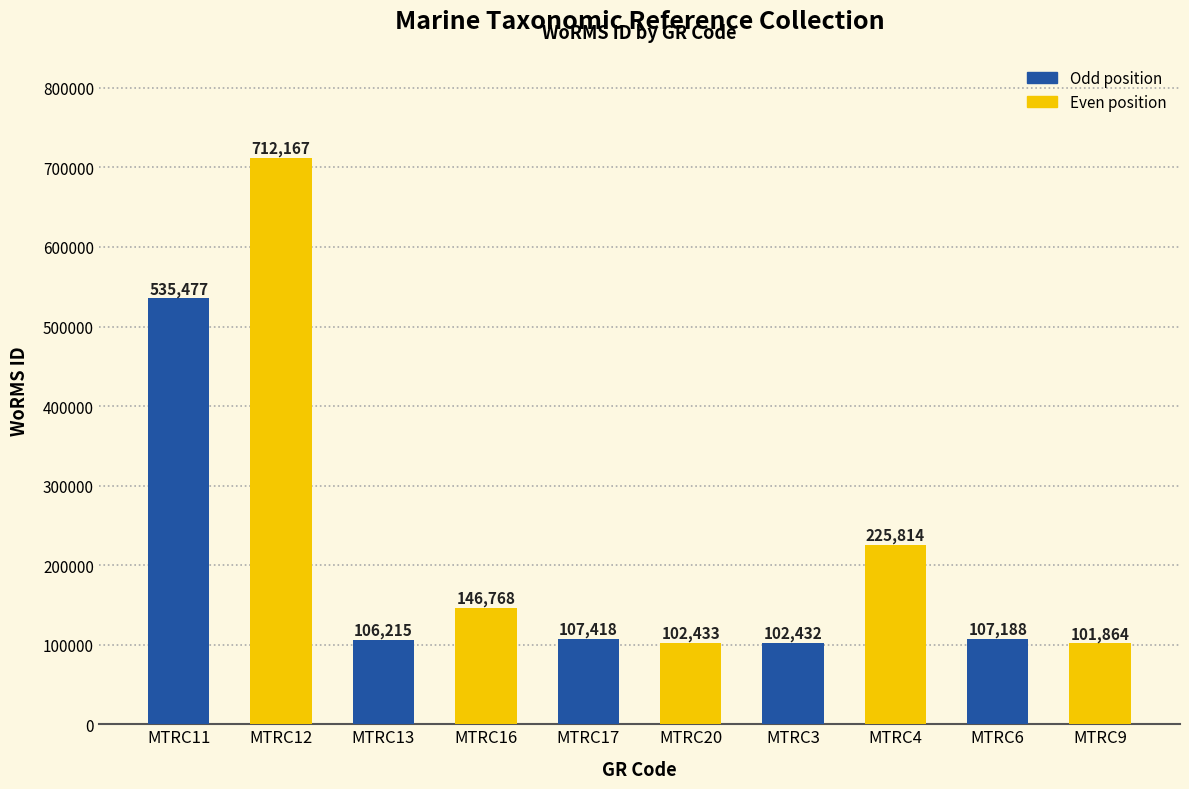

How many distinct data groups are displayed?

1